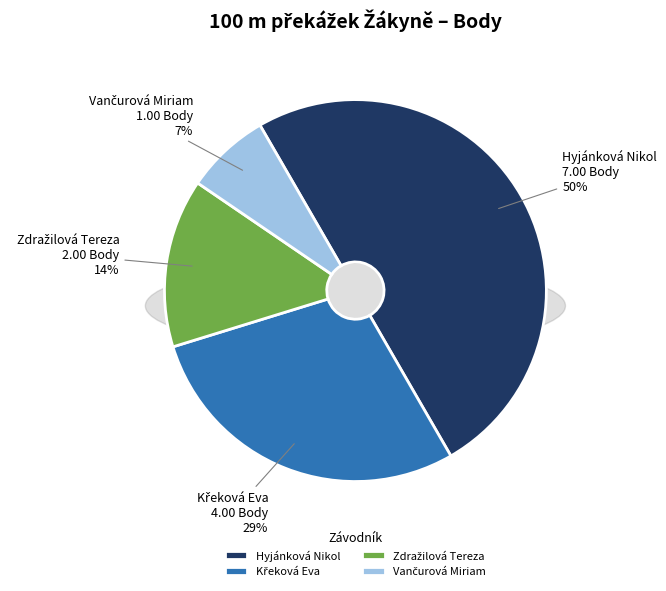

Which category has the smallest portion of the pie?

Vančurová Miriam